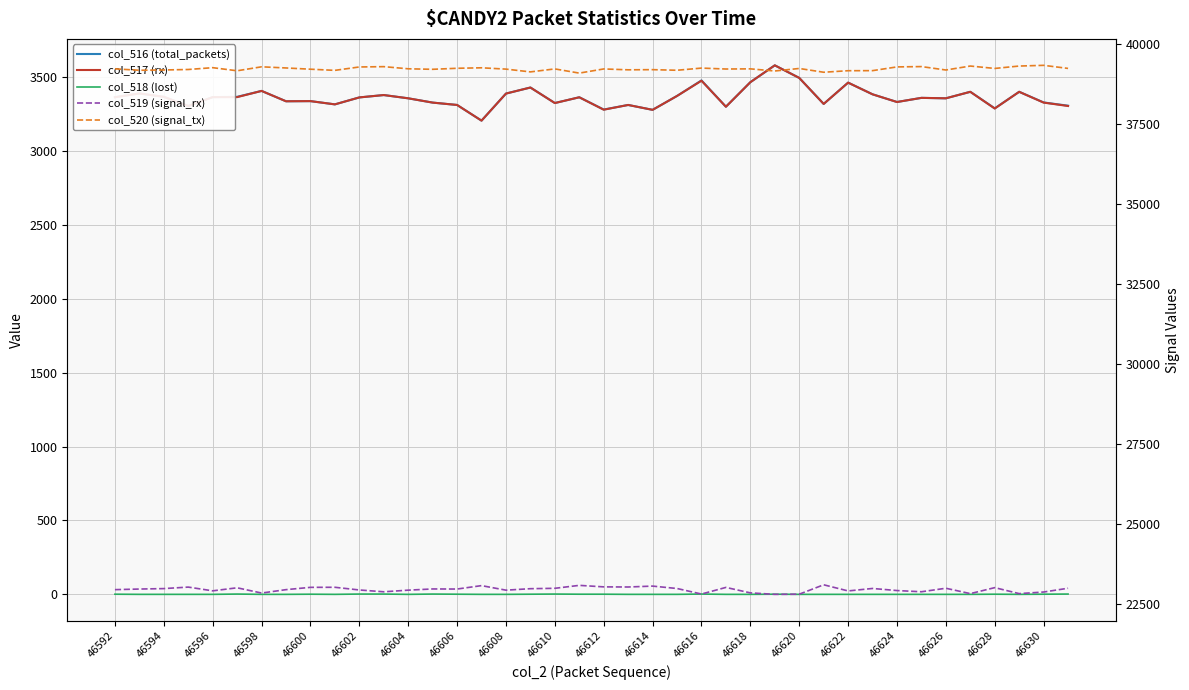

Reading right to left, transcribe all the data shown in this chart.

col_516 (total_packets): 3305	3327	3399	3287	3399	3355	3358	3330	3382	3461	3317	3493	3578	3464	3298	3476	3371	3277	3310	3279	3362	3323	3428	3387	3204	3310	3326	3355	3377	3361	3314	3336	3335	3405	3365	3363	3303	3365	3388	3363
col_517 (rx): 3303	3326	3399	3286	3399	3355	3358	3330	3382	3461	3317	3493	3578	3464	3298	3474	3371	3277	3310	3278	3362	3323	3428	3387	3204	3310	3326	3355	3377	3361	3314	3336	3335	3405	3363	3363	3303	3365	3388	3362
col_518 (lost): 2	1	0	1	0	0	0	0	0	0	0	0	1	0	0	2	0	0	0	1	1	2	1	0	0	1	2	0	2	2	0	1	0	0	2	0	0	0	0	1
col_519 (signal_rx): 22986	22868	22818	23005	22818	22986	22876	22914	22979	22902	23094	22800	22795	22841	23012	22805	22978	23053	23025	23029	23076	22984	22972	22926	23068	22961	22964	22926	22875	22932	23016	23014	22942	22836	23000	22905	23022	22975	22961	22942
col_520 (signal_tx): 39244	39340	39318	39243	39318	39194	39301	39291	39174	39172	39124	39242	39163	39230	39225	39254	39186	39205	39200	39227	39097	39228	39135	39222	39263	39248	39216	39232	39299	39289	39183	39219	39258	39294	39170	39267	39210	39195	39186	39230